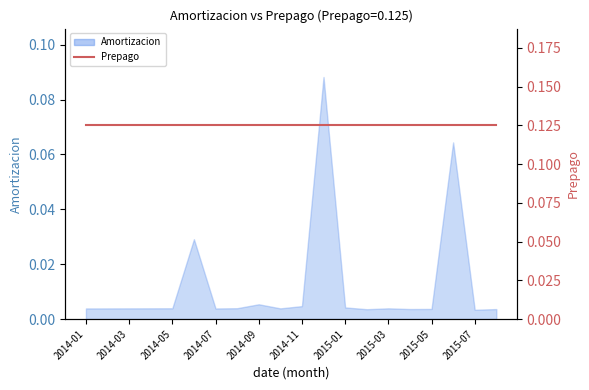

Which label corresponds to the largest value in the chart?

2014-12